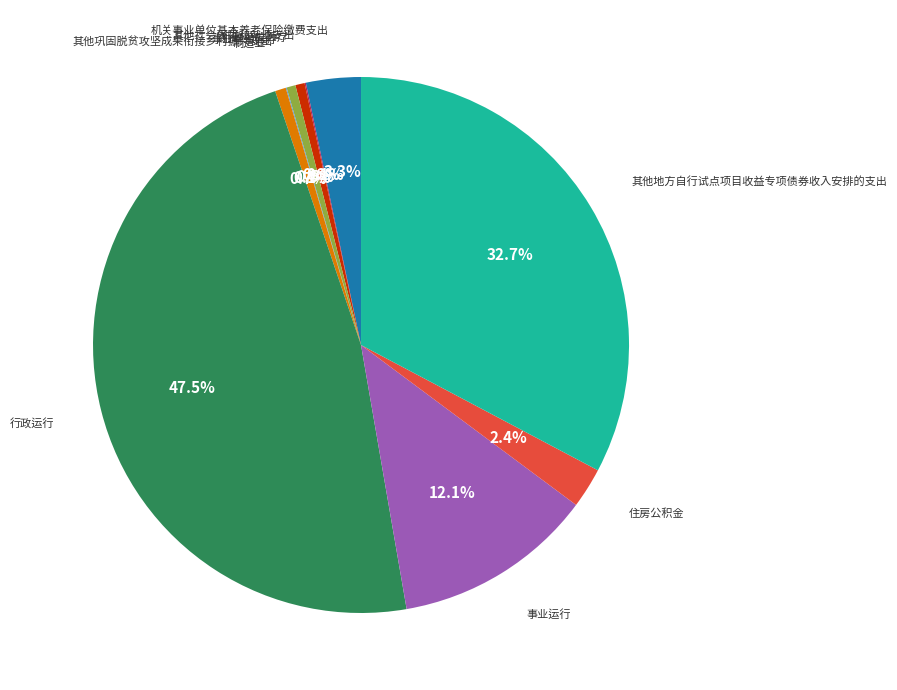

Is there any slice that represents more than half of the pie?

No